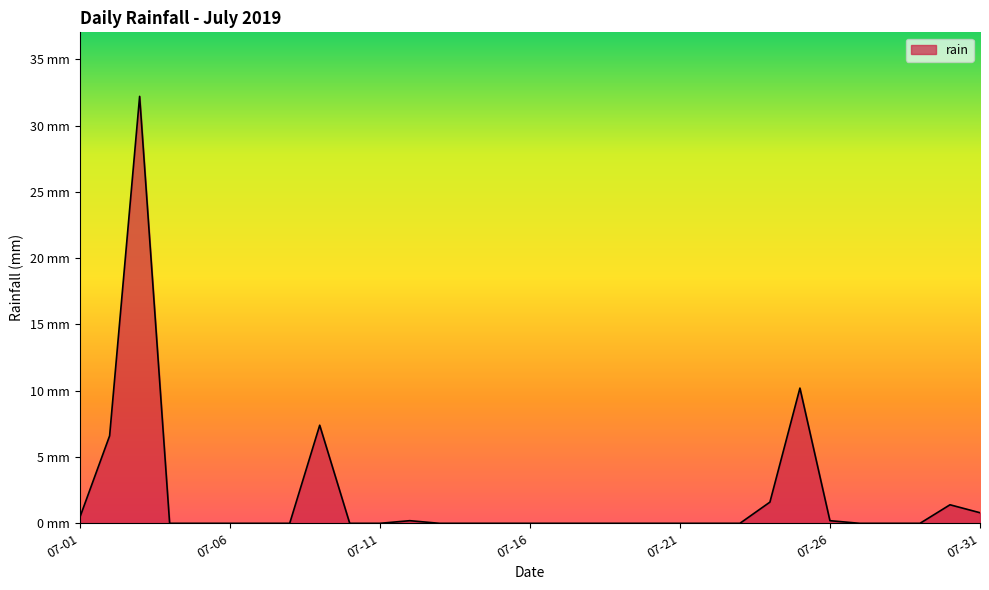

At which label is the value closest to 16?

2019-07-25